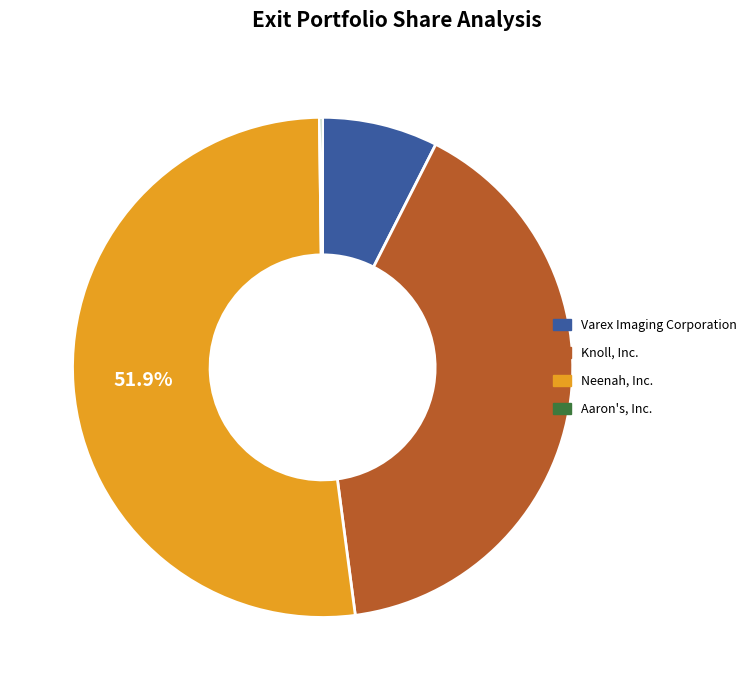

To the nearest percent, what portion does Neenah, Inc. represent?

52%